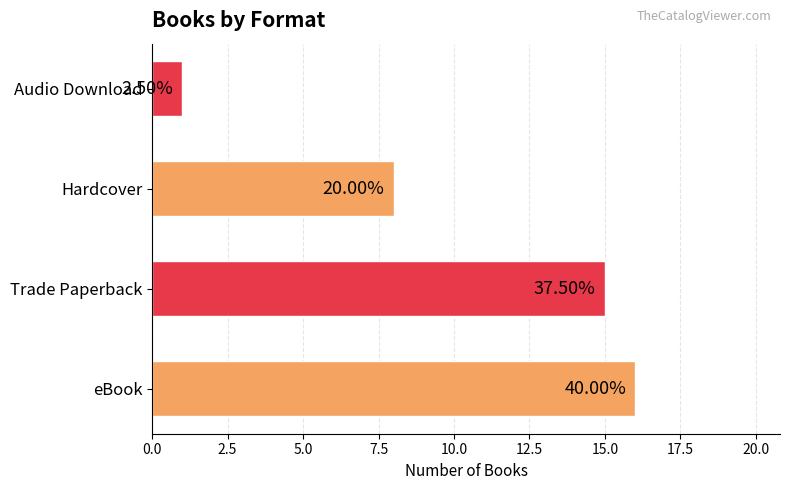

How many bars are there in total?

4